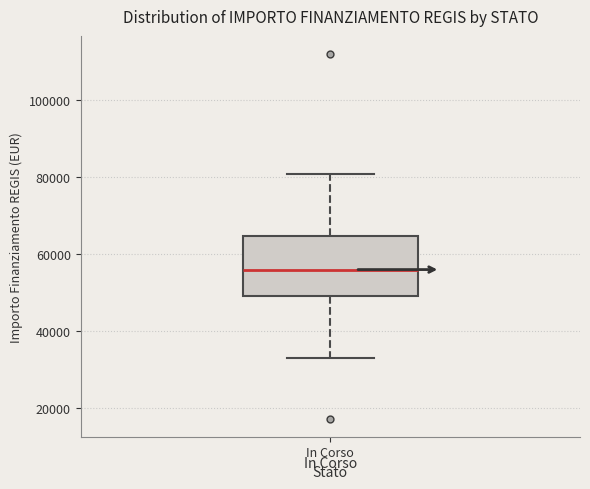

Transcribe this box plot: give where the median line is, the range the box spans, and where the two whiskers end, as read against the y-axis. The values are not printed on the chart, so give them approximately, as read against the axis.

median 56000, box 50000 to 64000, whiskers 32000 to 80000